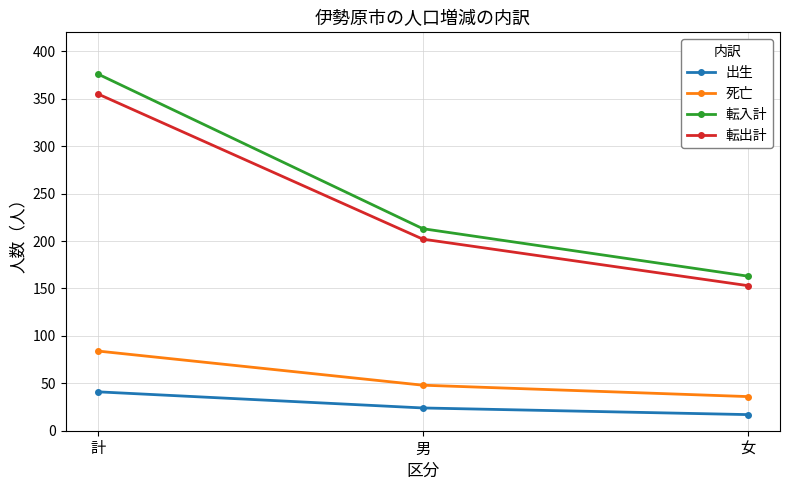

Reading left to right, extract all data points from this chart.

出生: 計=41	男=24	女=17
死亡: 計=84	男=48	女=36
転入計: 計=376	男=213	女=163
転出計: 計=355	男=202	女=153